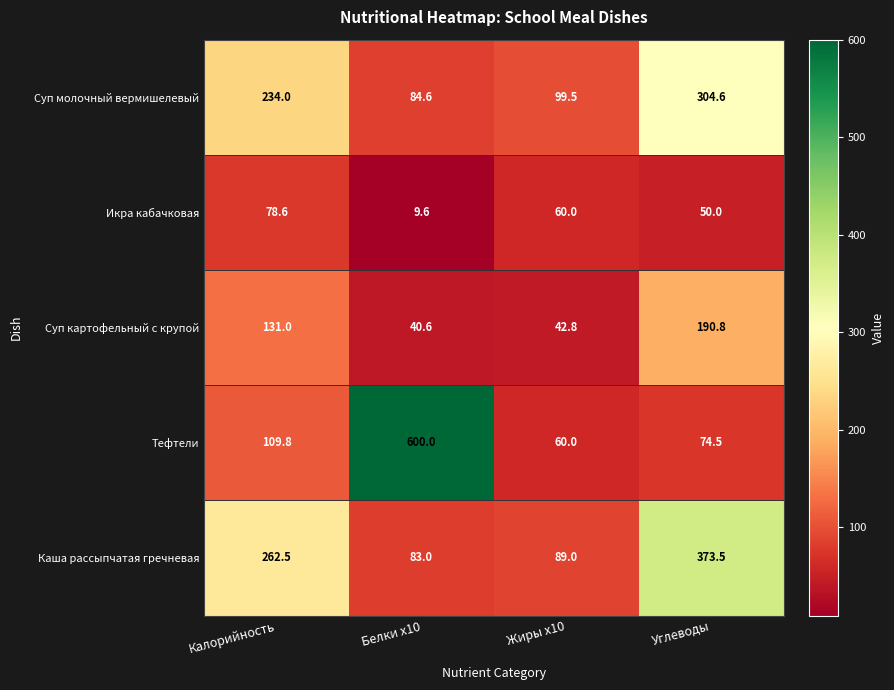

What is the sum of all Икра кабачковая values?

198.2